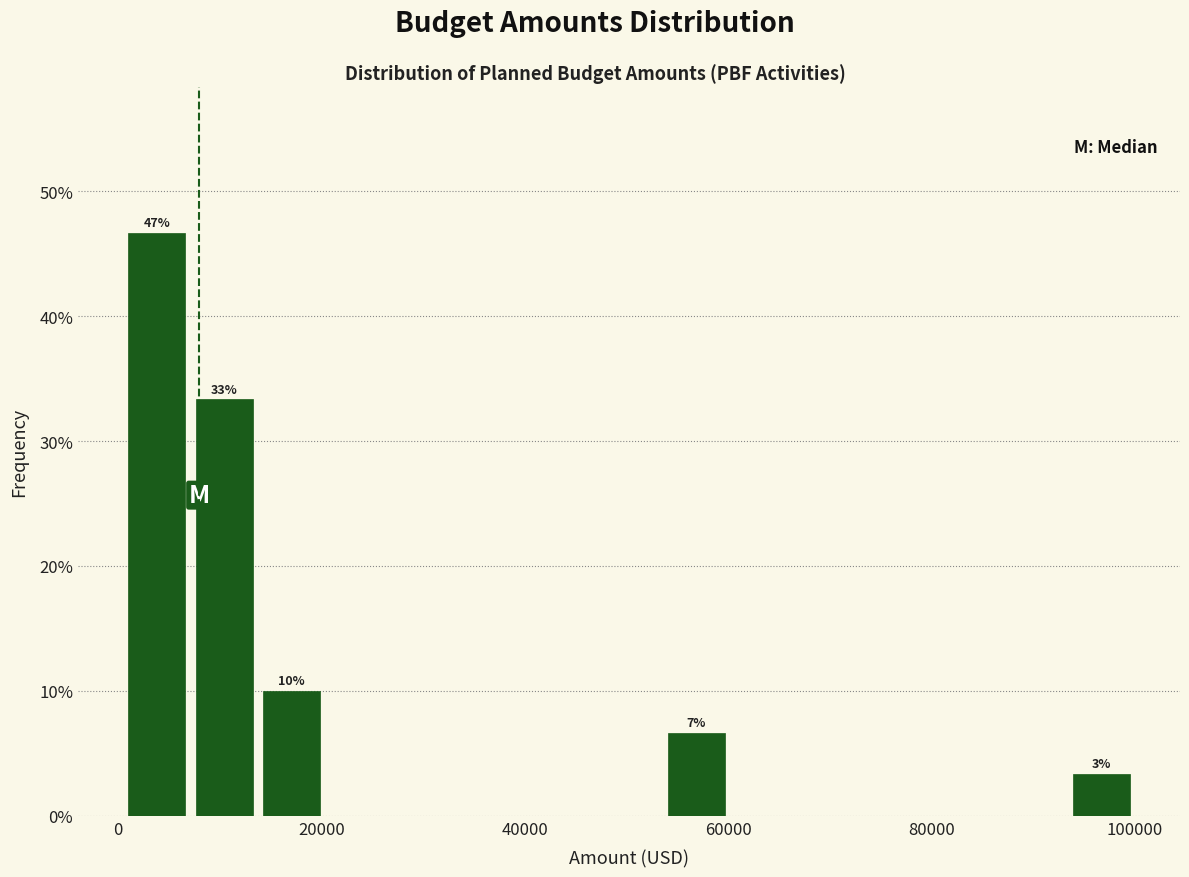

Read against the x-axis, roughly where is the centre of the tallest bar?

4000